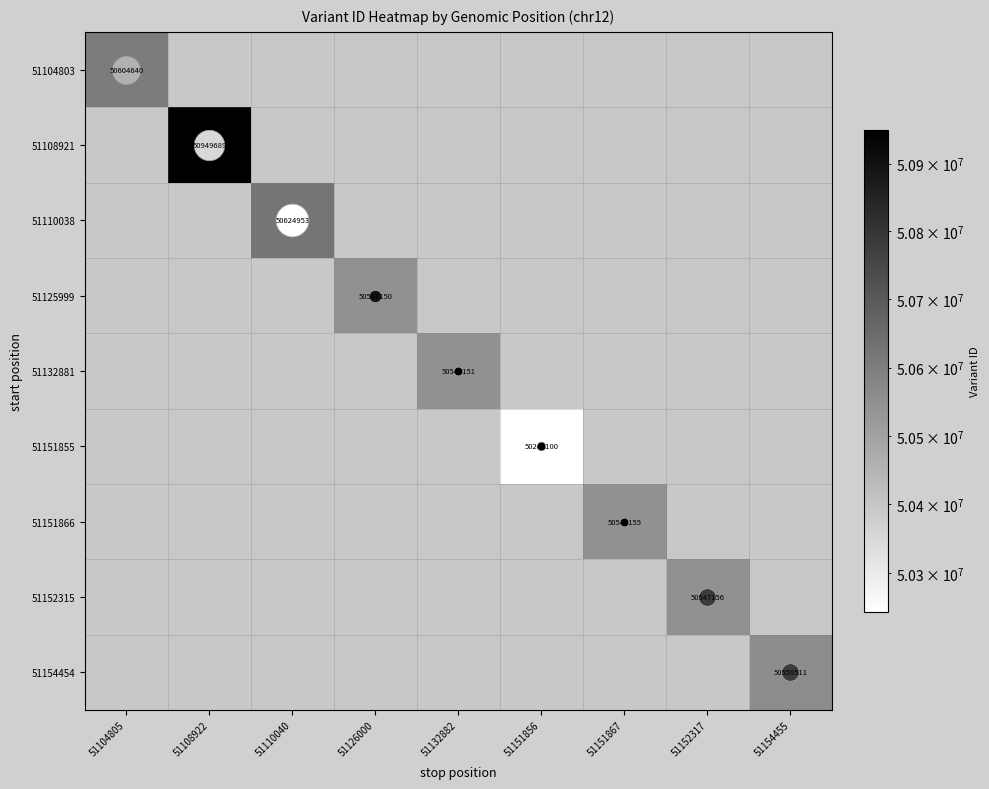

At how many categories does at least one series exceed 25560554?

9